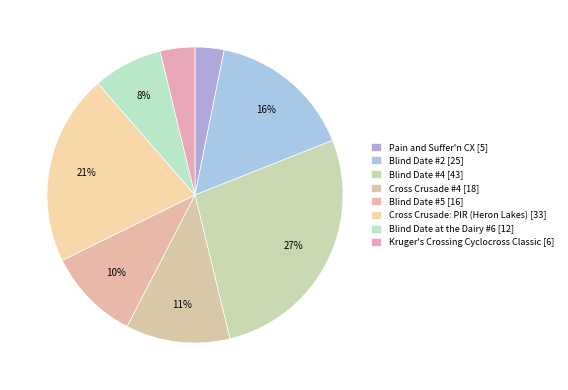

To the nearest percent, what portion does Pain and Suffer'n CX represent?

3%